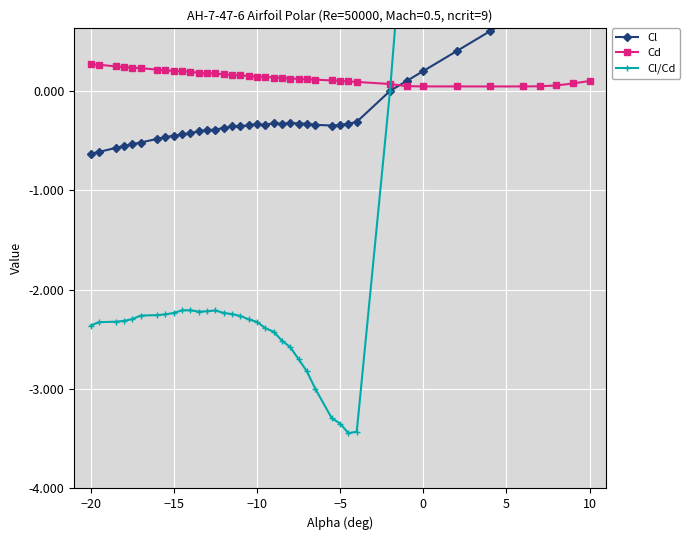

What is the maximum value for Cd?

0.3